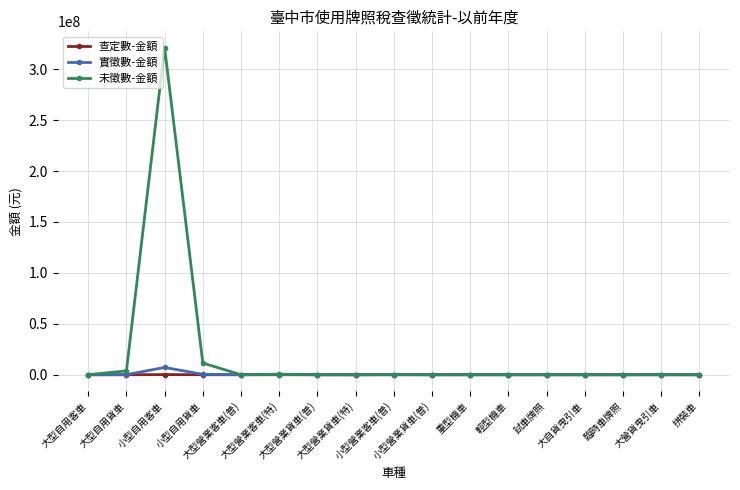

Which series has the largest total across all categories?

未徵數-金額